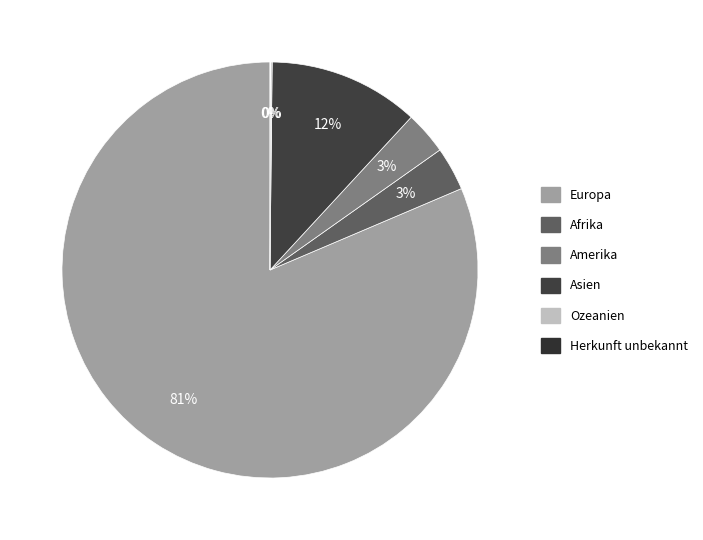

To the nearest percent, what is the combined percentage of Europa and Asien?

93%